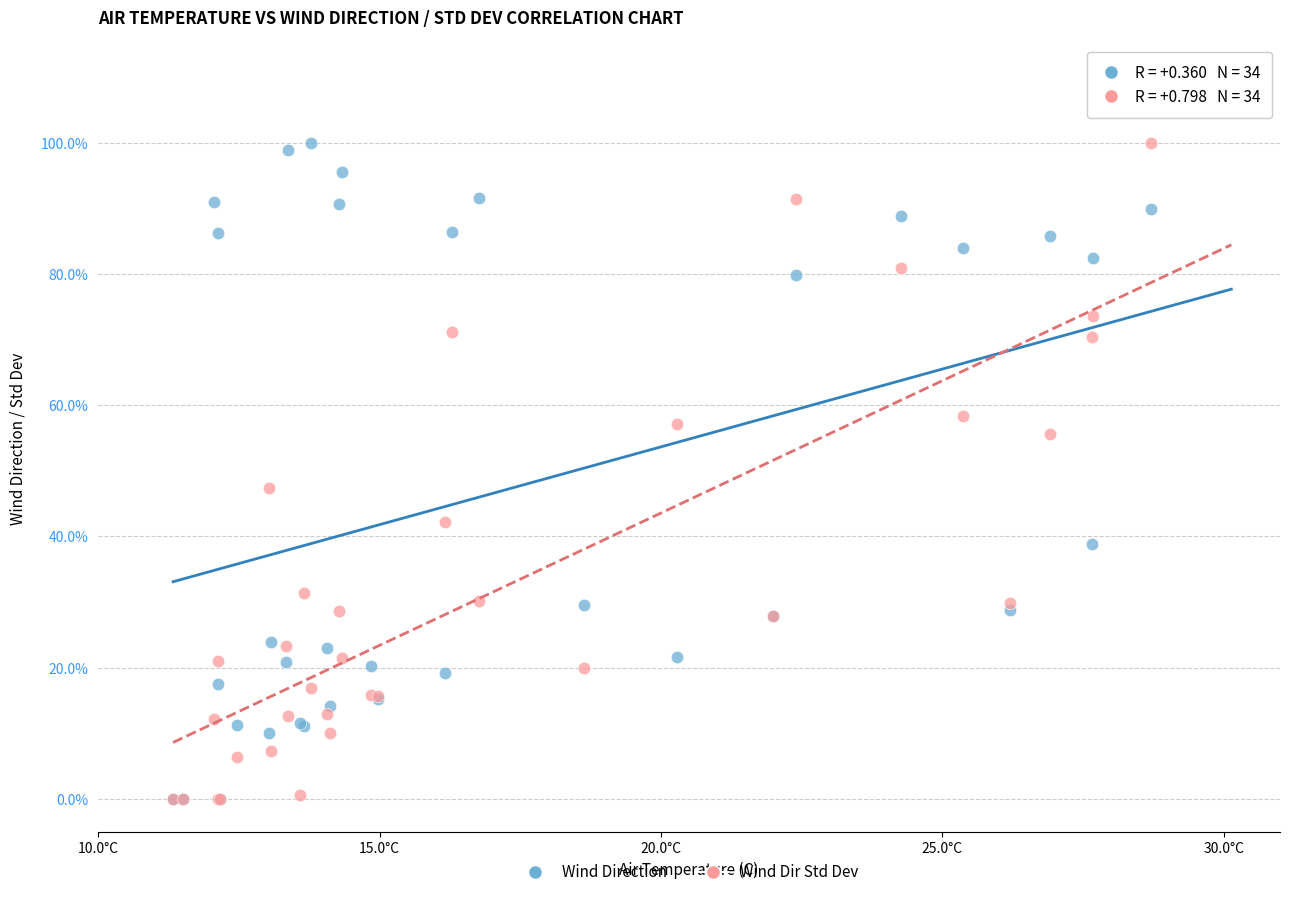

Across all series, what Y value is closest to 50?

47.4